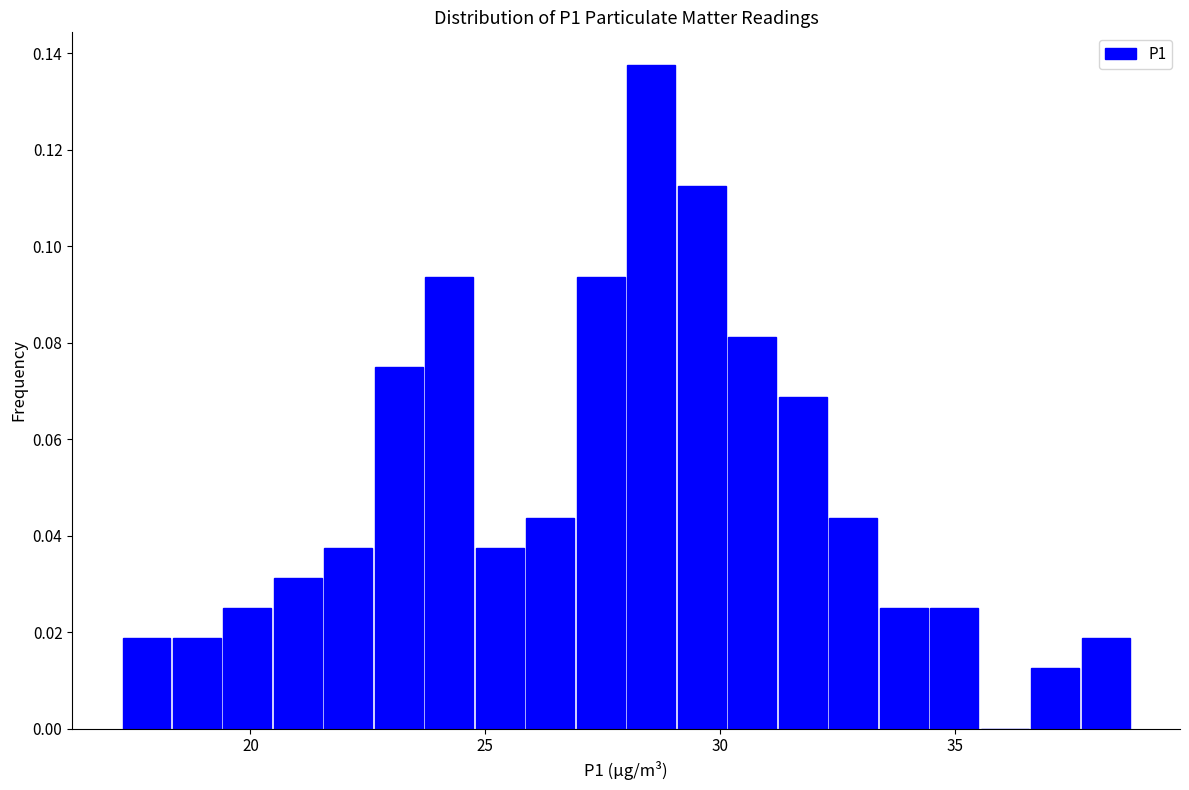

Around what value on the x-axis is the tallest bar? Give the approximate position of its centre, as read against the axis.

28.5